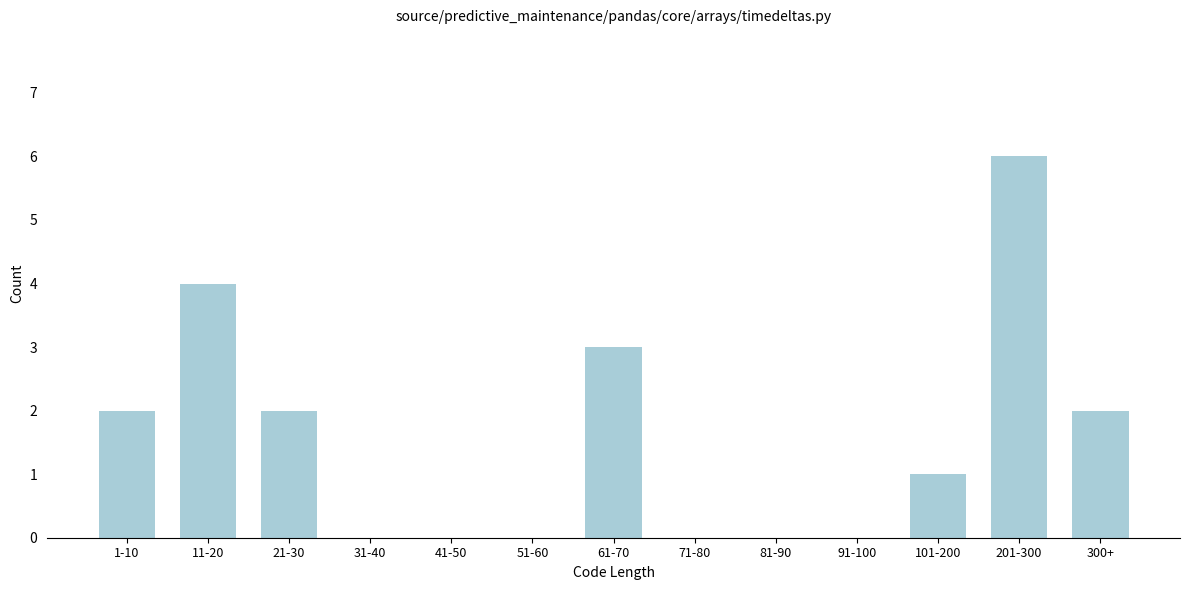

Reading left to right, list all the values displayed in this chart.

1-10=2	11-20=4	21-30=2	31-40=0	41-50=0	51-60=0	61-70=3	71-80=0	81-90=0	91-100=0	101-200=1	201-300=6	300+=2